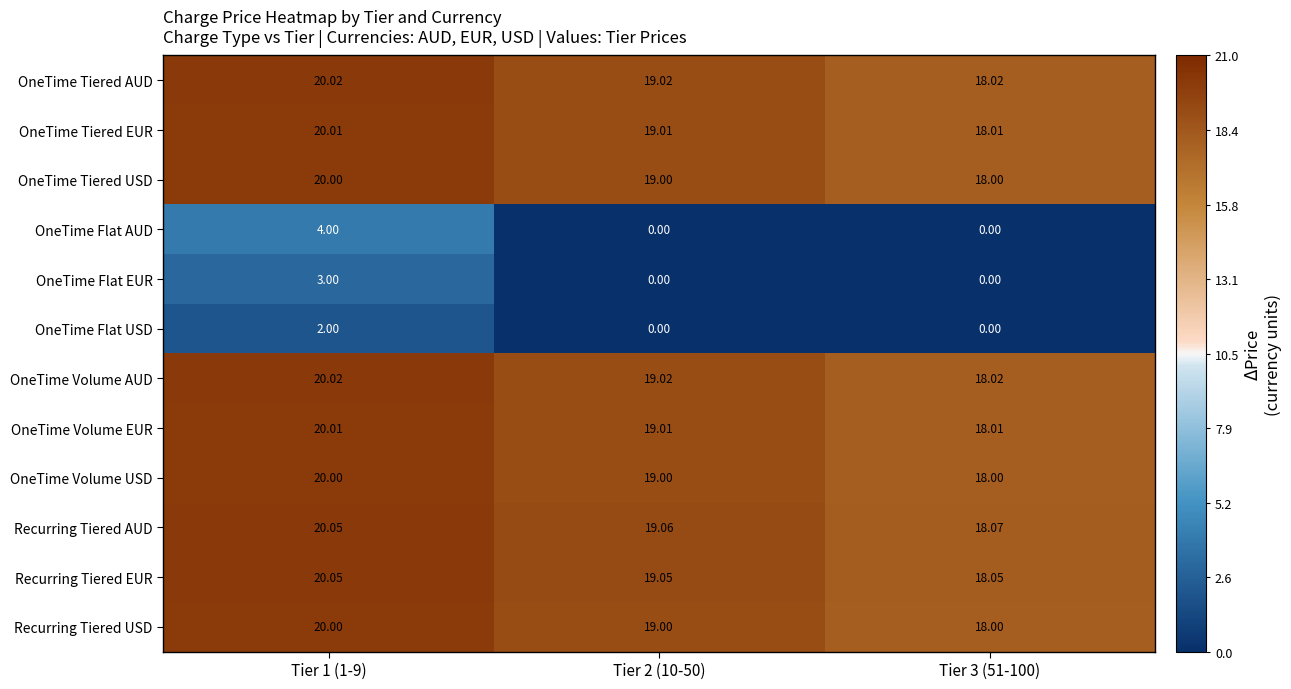

Which series has the widest spread of values?

OneTime Flat AUD